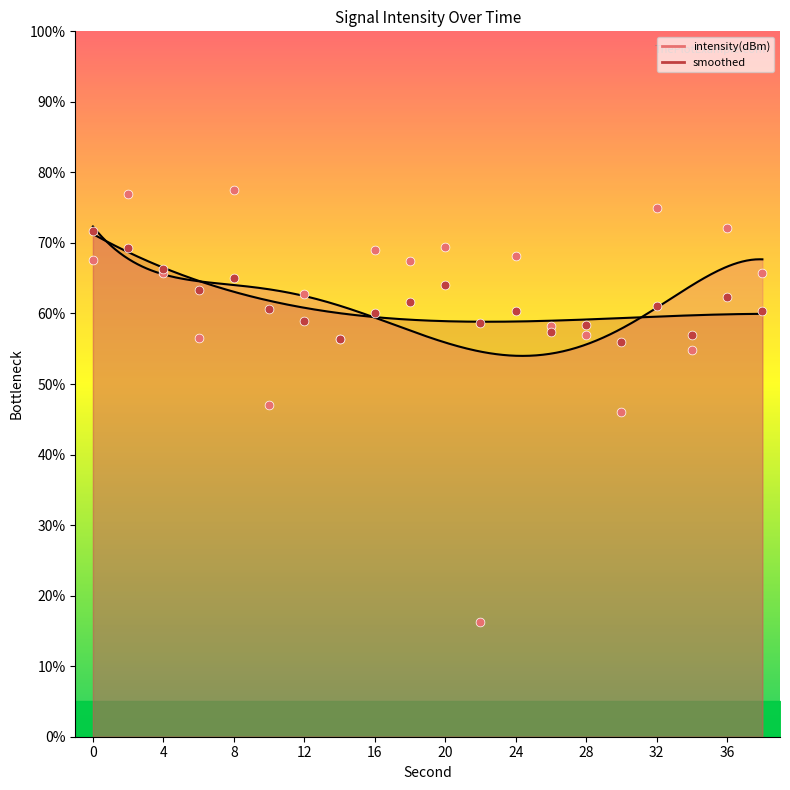

At how many categories does at least one series exceed 49?

20